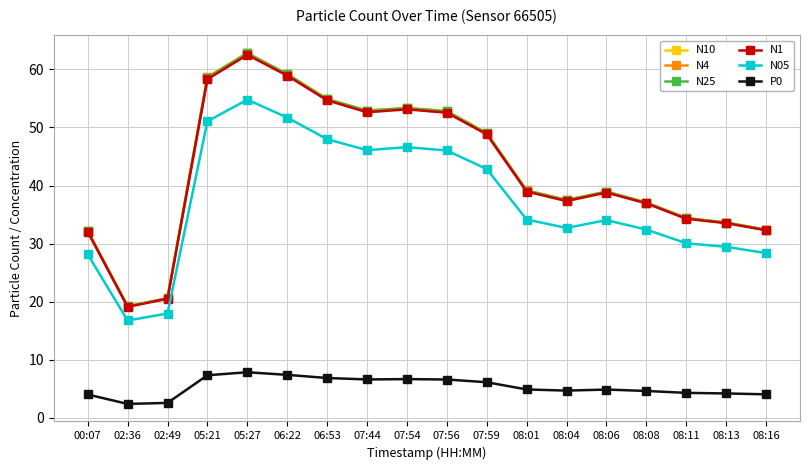

What are all the series names shown in the legend?

N10, N4, N25, N1, N05, P0